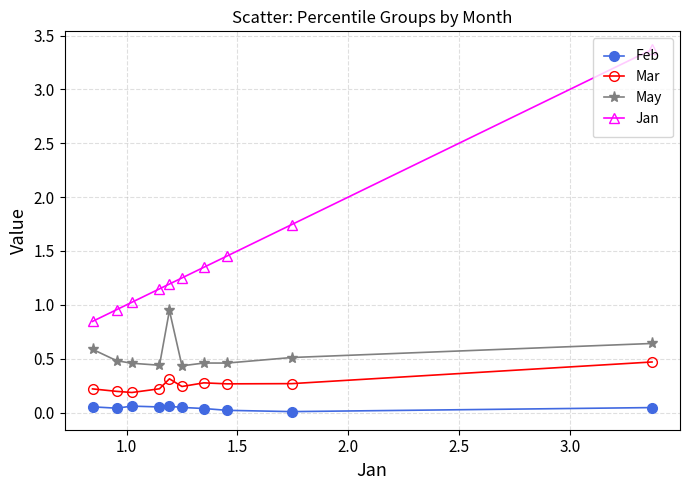

What is the sum of all Jan values?

14.3